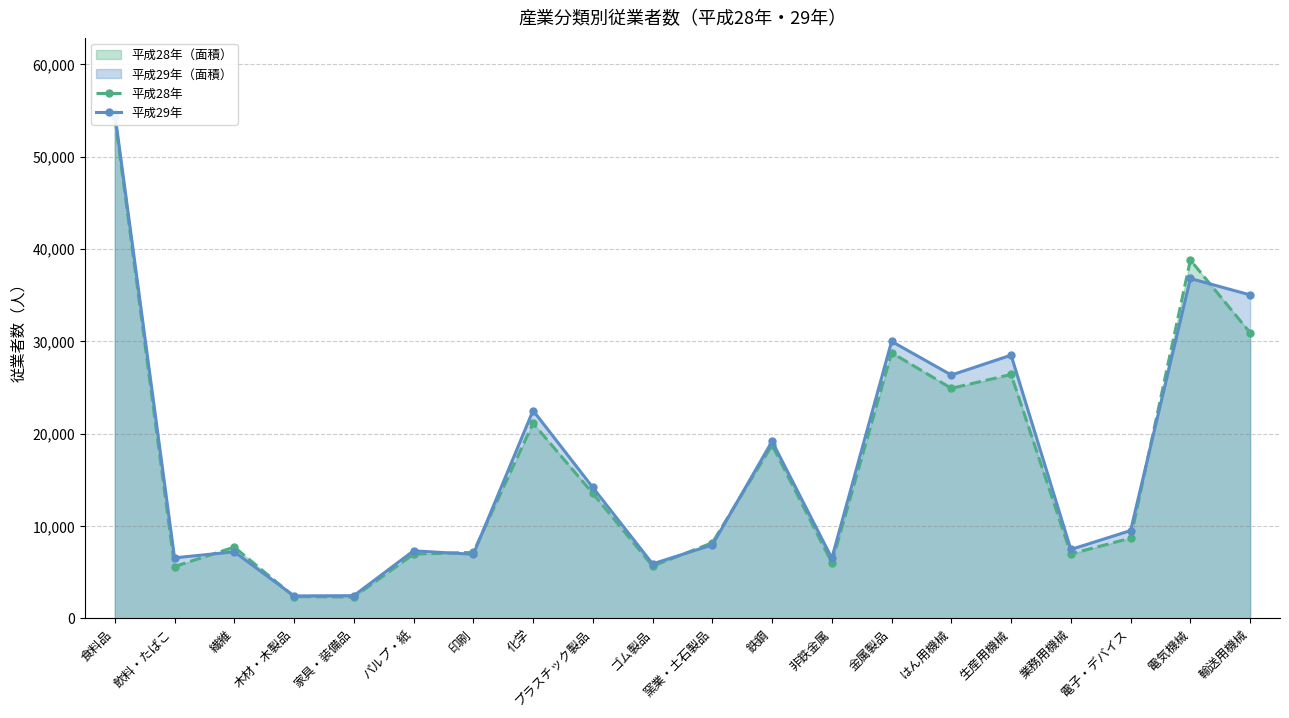

Rank the series at 金属製品 from highest to lowest value.

平成29年, 平成28年